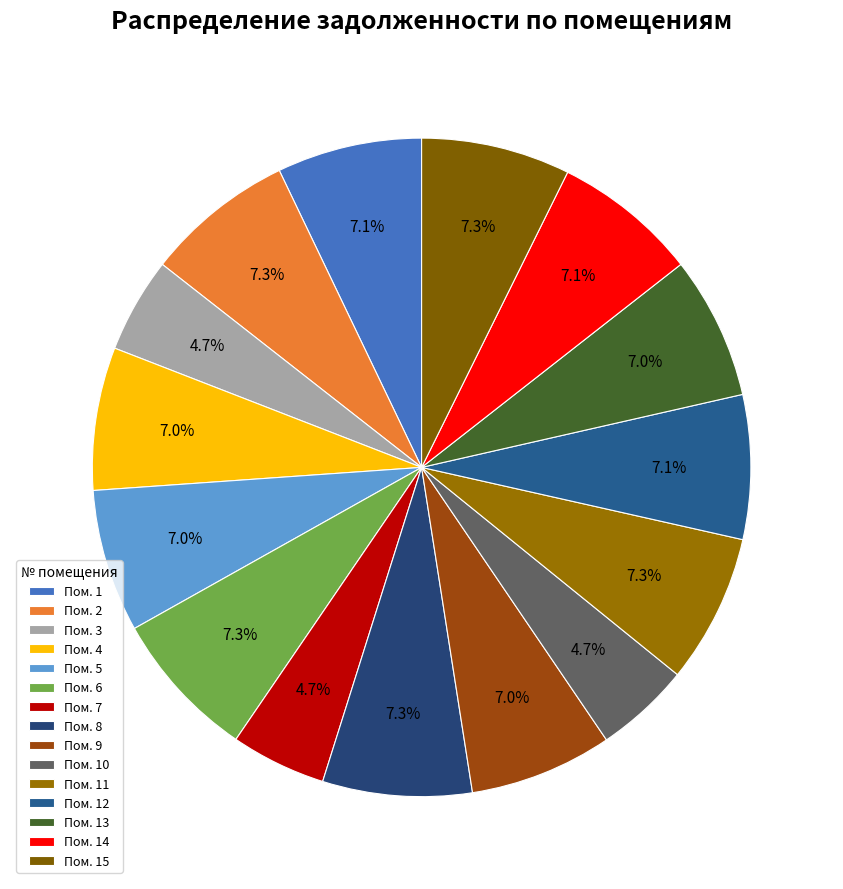

Count the number of slices in the pie.

15